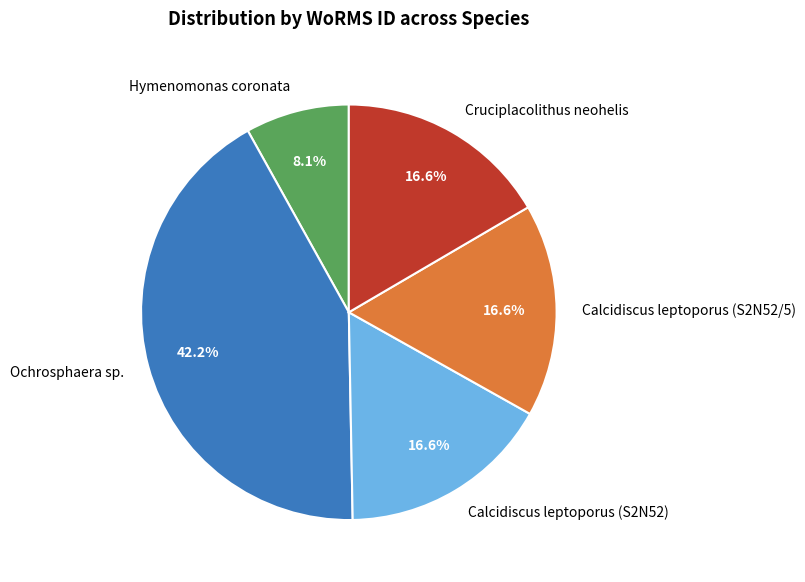

The Hymenomonas coronata slice represents 1% of the pie. True or false?

False